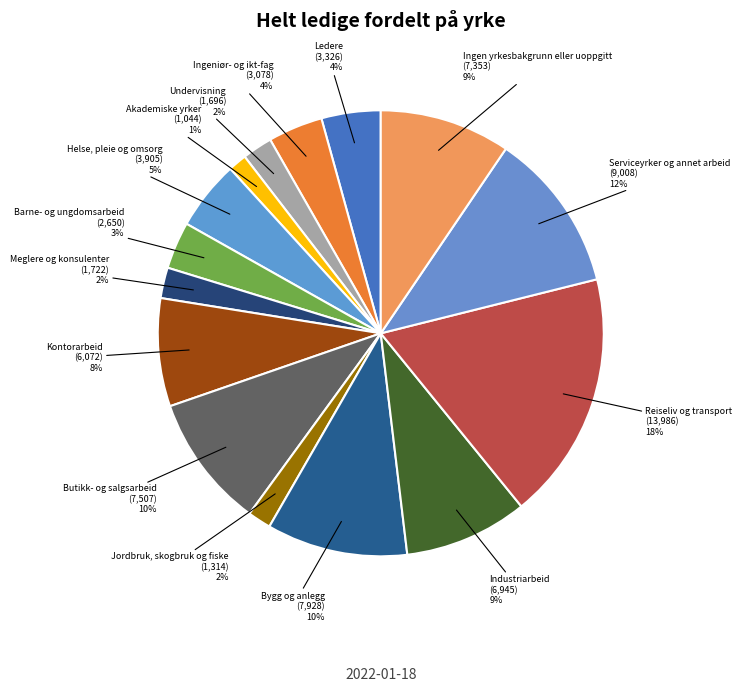

Count the number of slices in the pie.

15